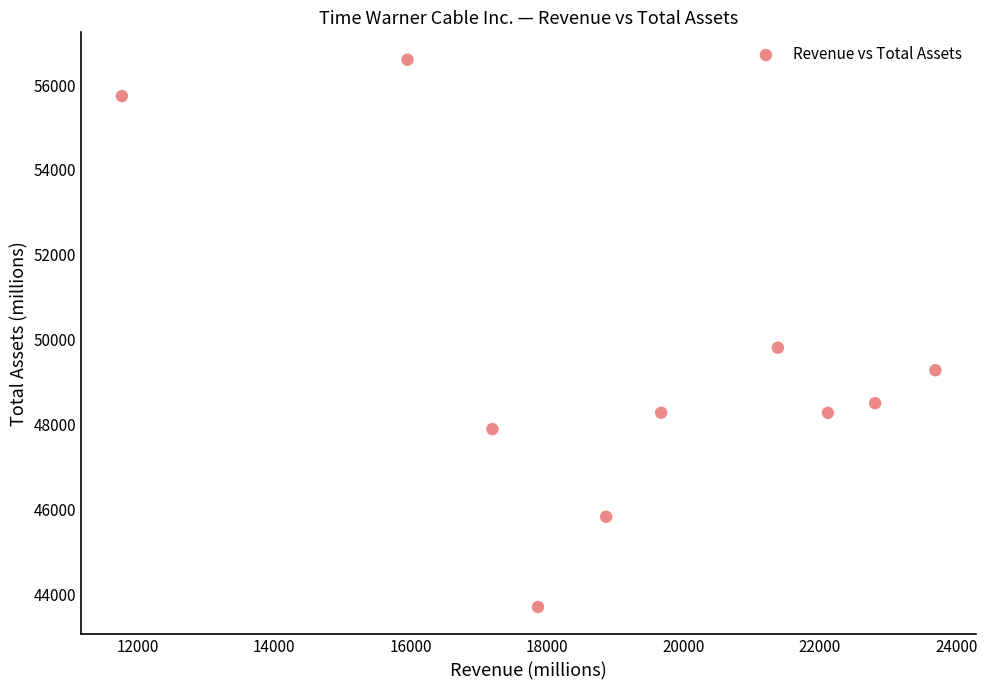

What Y value in the scatter plot is closest to 50147?

49809